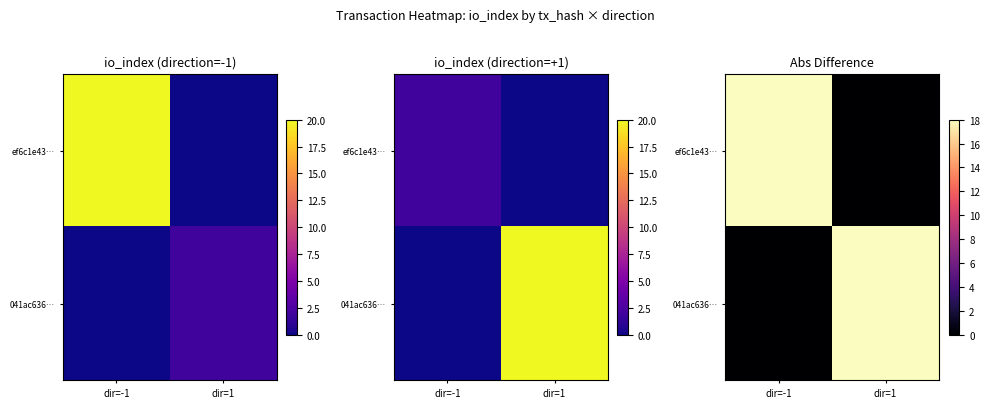

Rank the series by their maximum value, from lowest to highest.

ef6c1e43…, 041ac636…